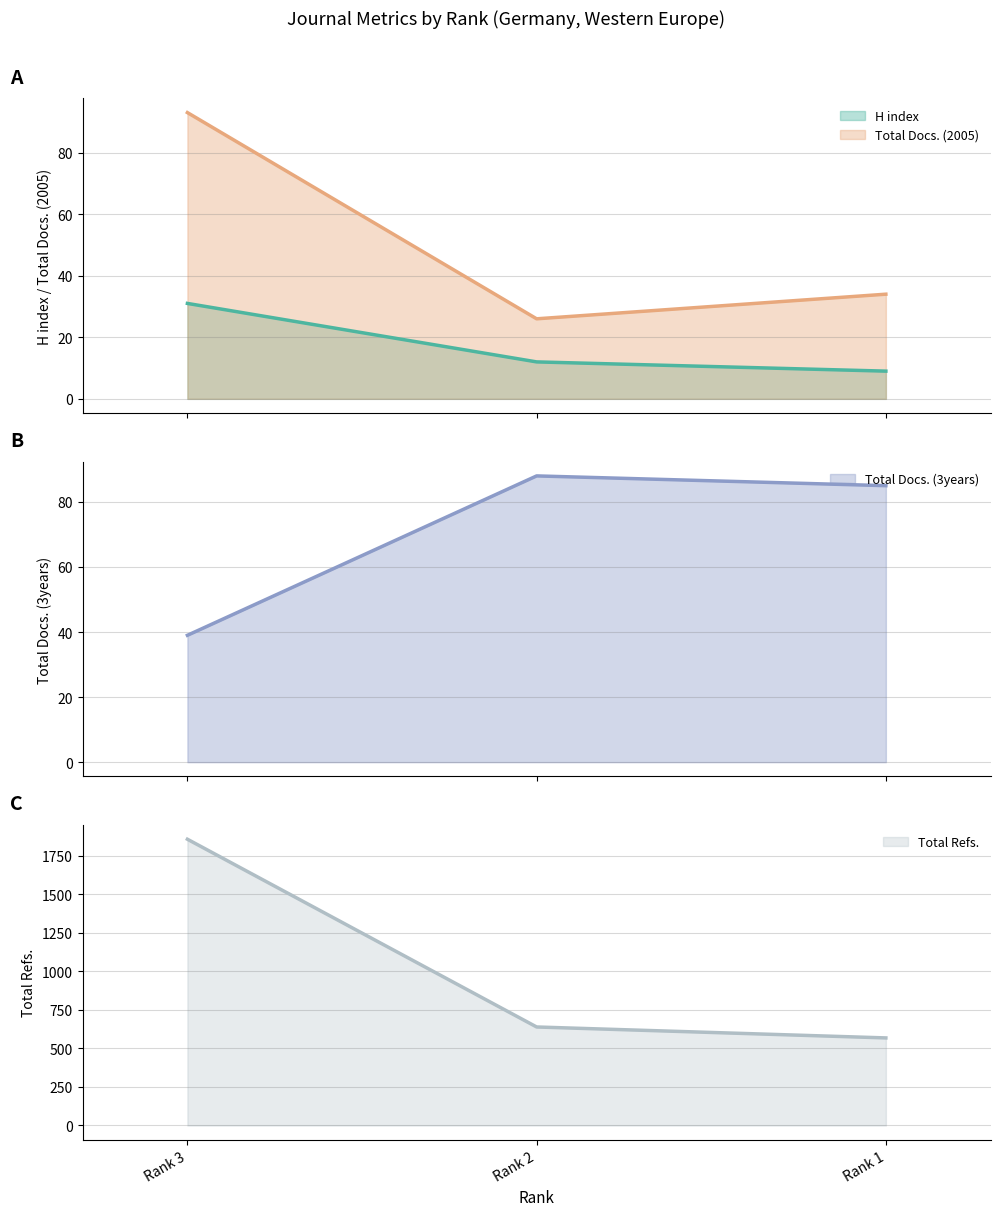

How many values in the H index series are below 12?

1